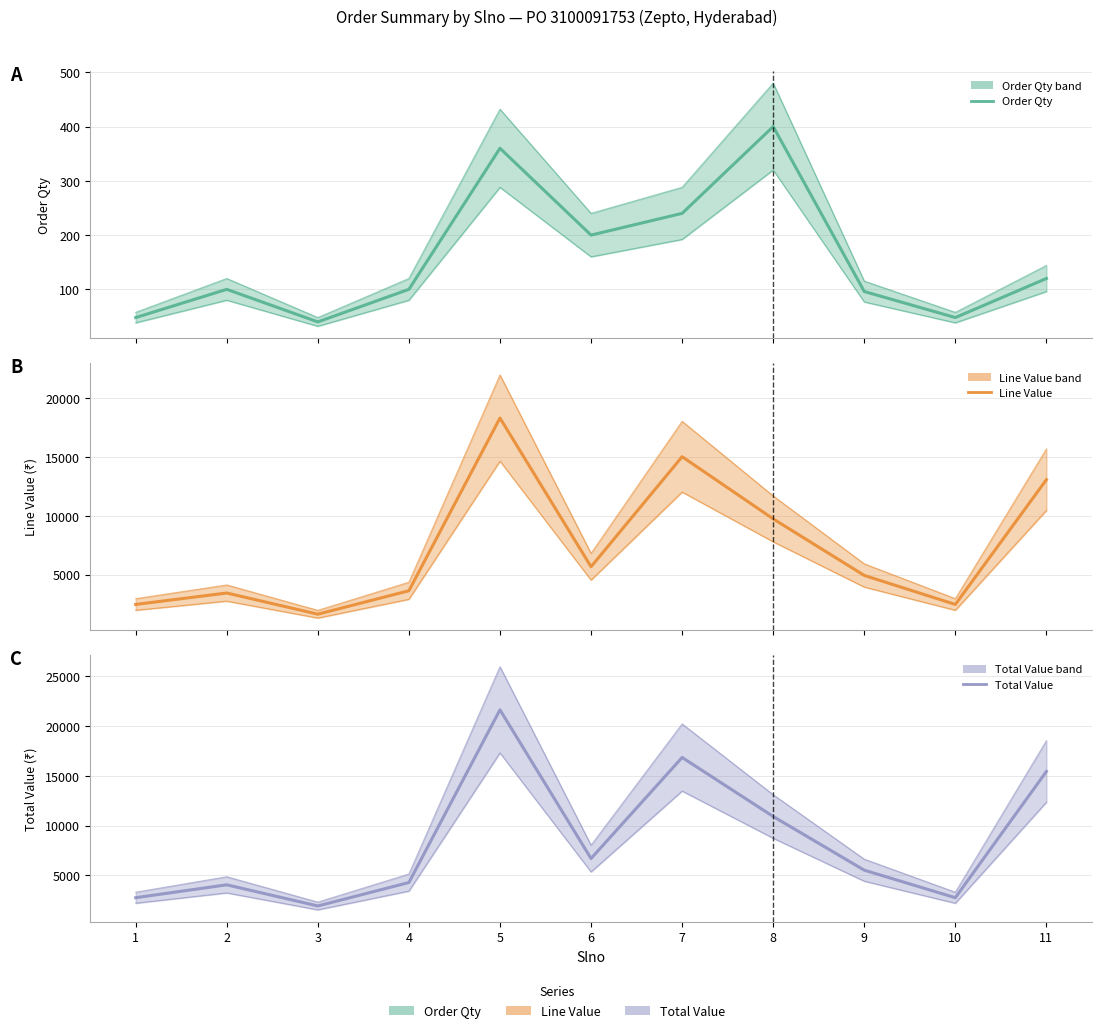

True or false: Order Qty and Total Value cross at least once.

False